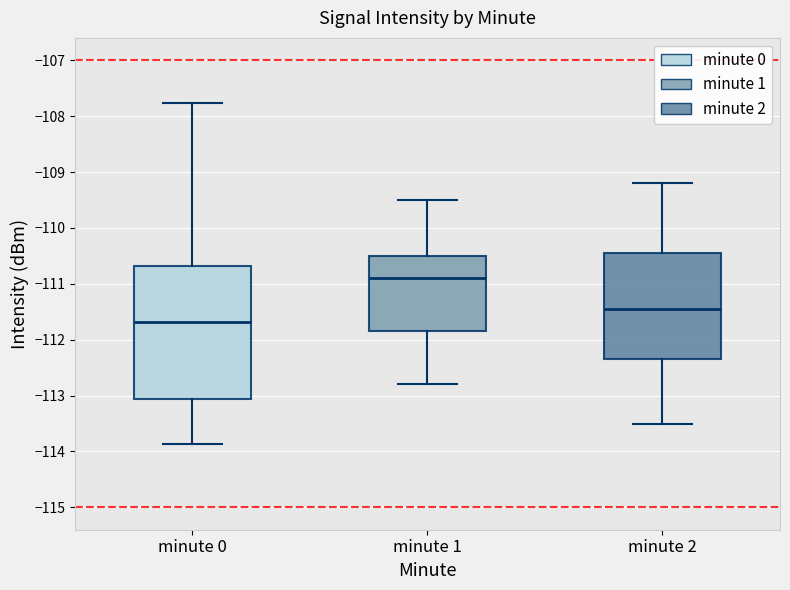

Where does the upper whisker of the box for minute 2 end on the y-axis? The values are not printed on the chart, so give them approximately, as read against the axis.

-109.2